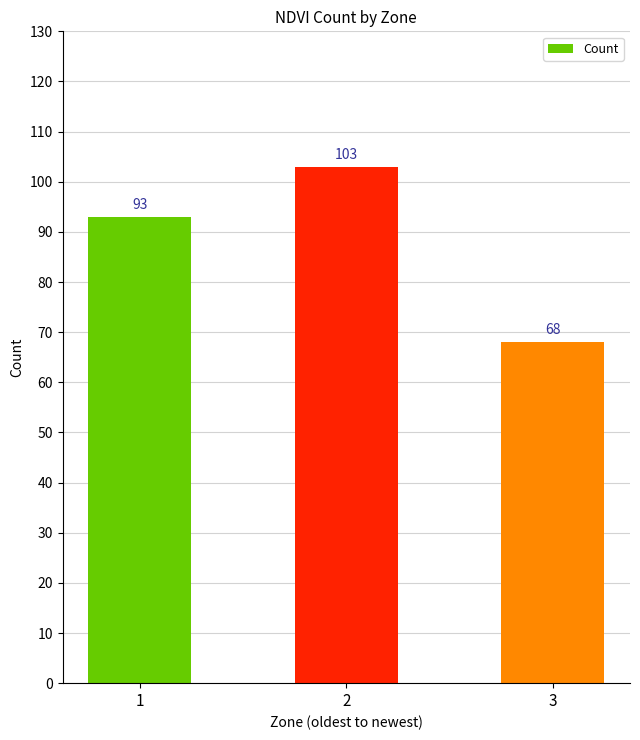

Approximately how many times larger is the value at 2 compared to 1?

1.1